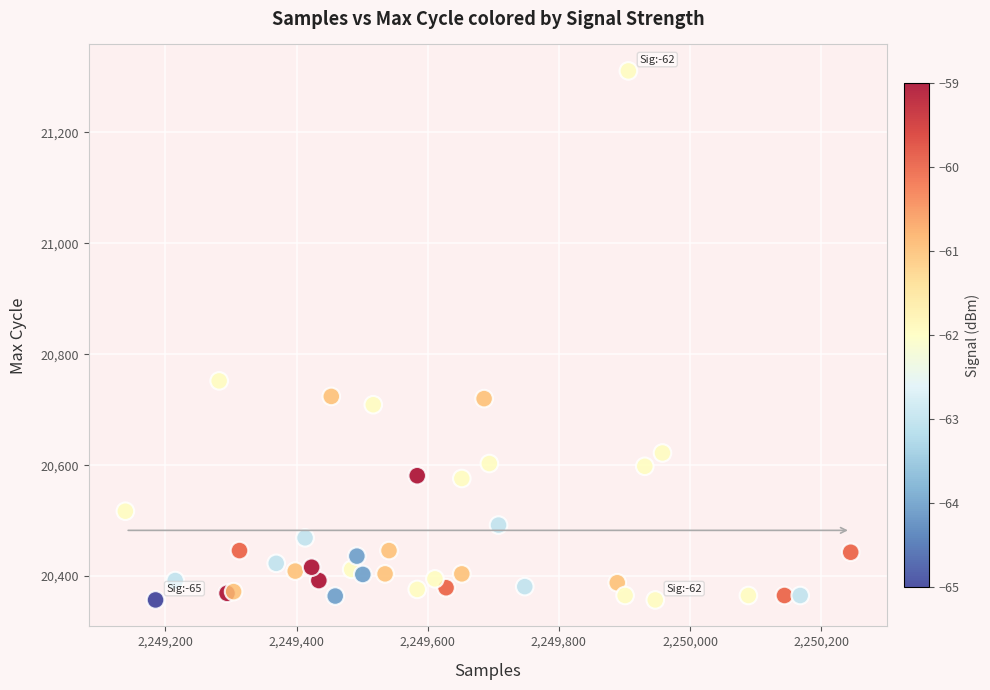

What Y value in the scatter plot is closest to 20834?

20752